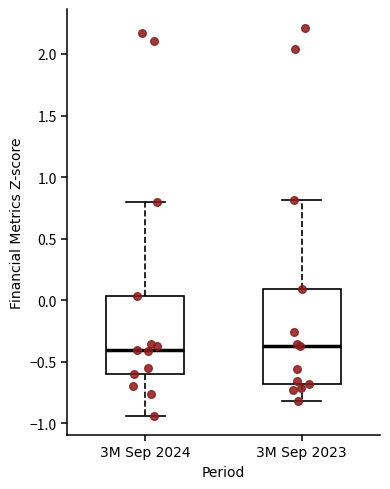

Where does the upper whisker of the box for 3M Sep 2023 end on the y-axis? The values are not printed on the chart, so give them approximately, as read against the axis.

0.80